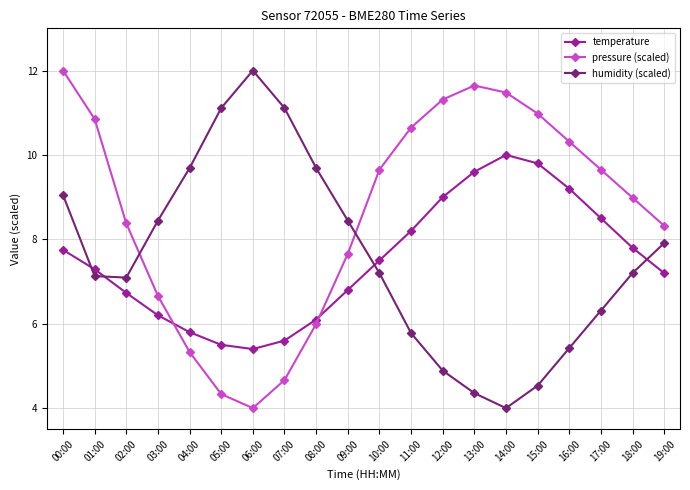

The value of pressure (scaled) at 08:00 is 4.2. True or false?

False